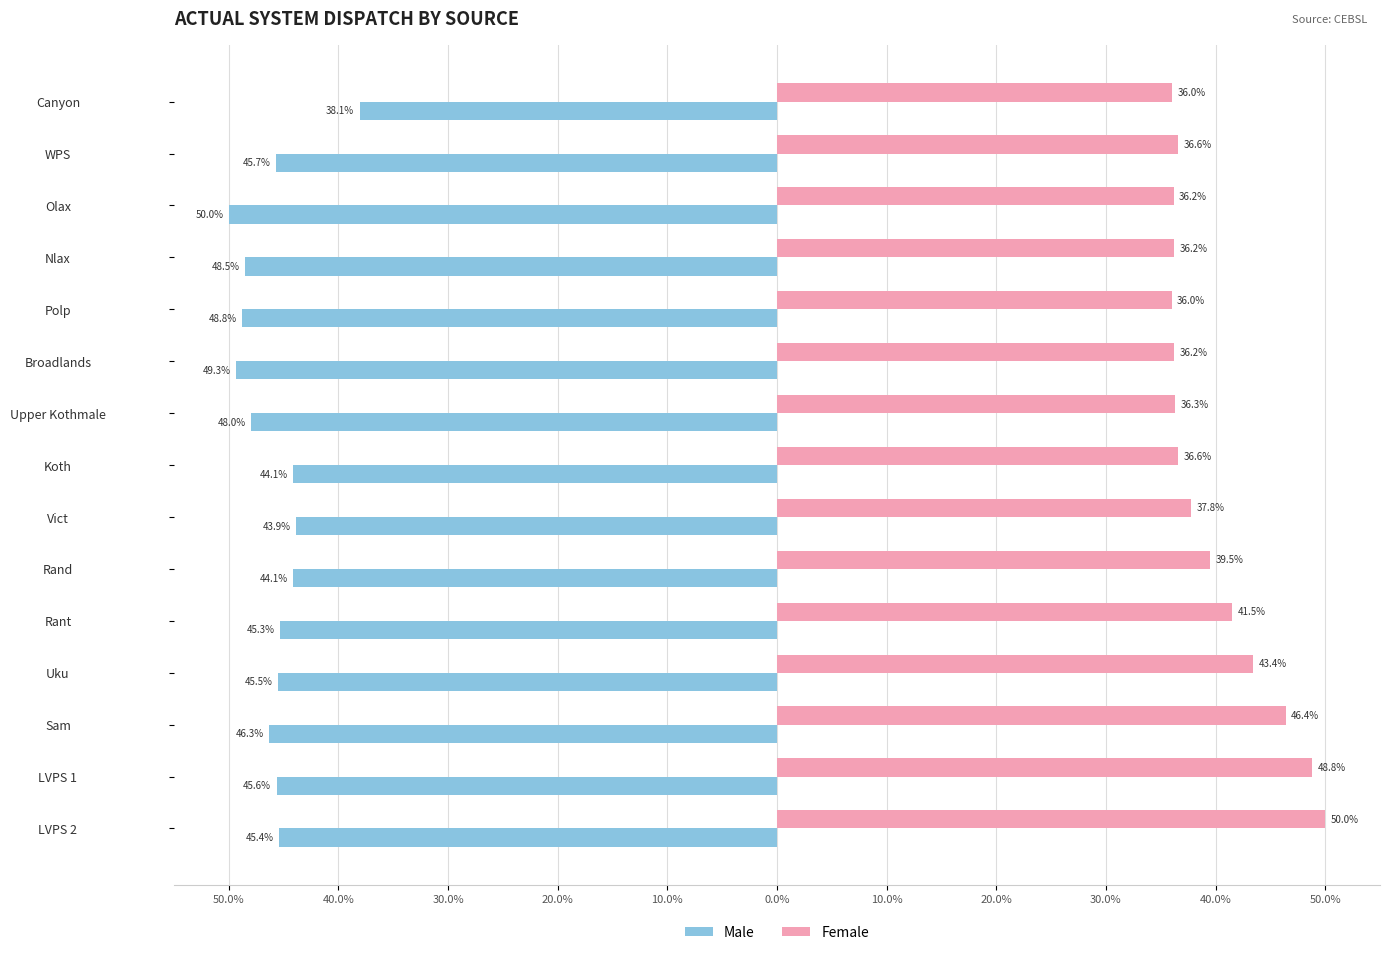

What are all the series names shown in the legend?

Male, Female